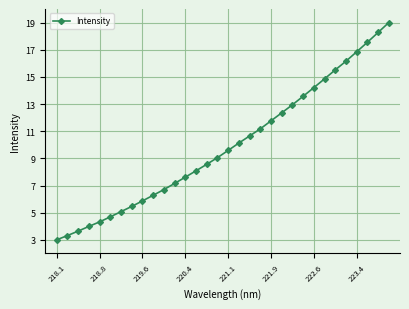

Count the number of categories in the chart.

32